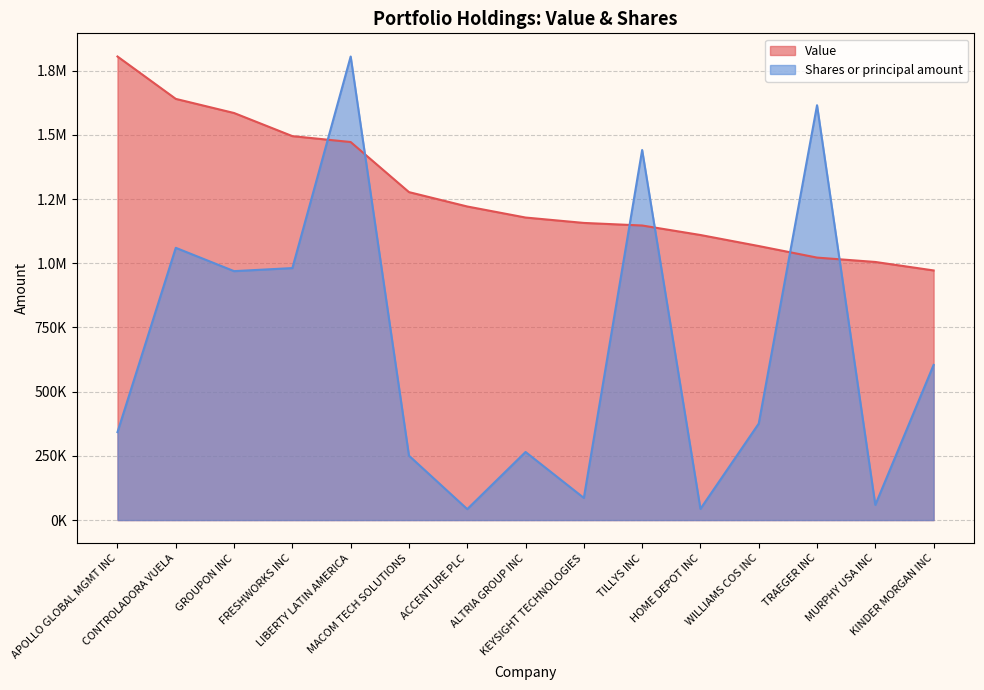

What is the sum of the Value values at APOLLO GLOBAL MGMT INC and MACOM TECH SOLUTIONS?

3082000.0